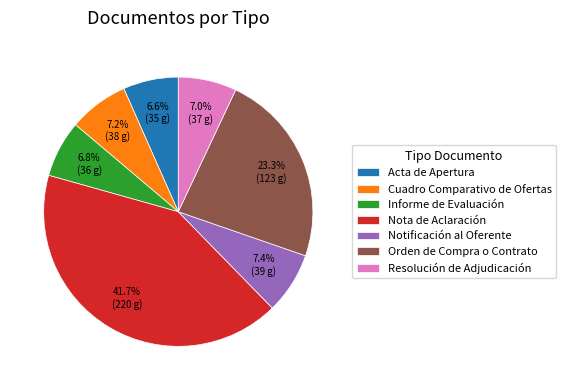

Combined, what portion of the pie is Resolución de Adjudicación and Cuadro Comparativo de Ofertas?

14.2%